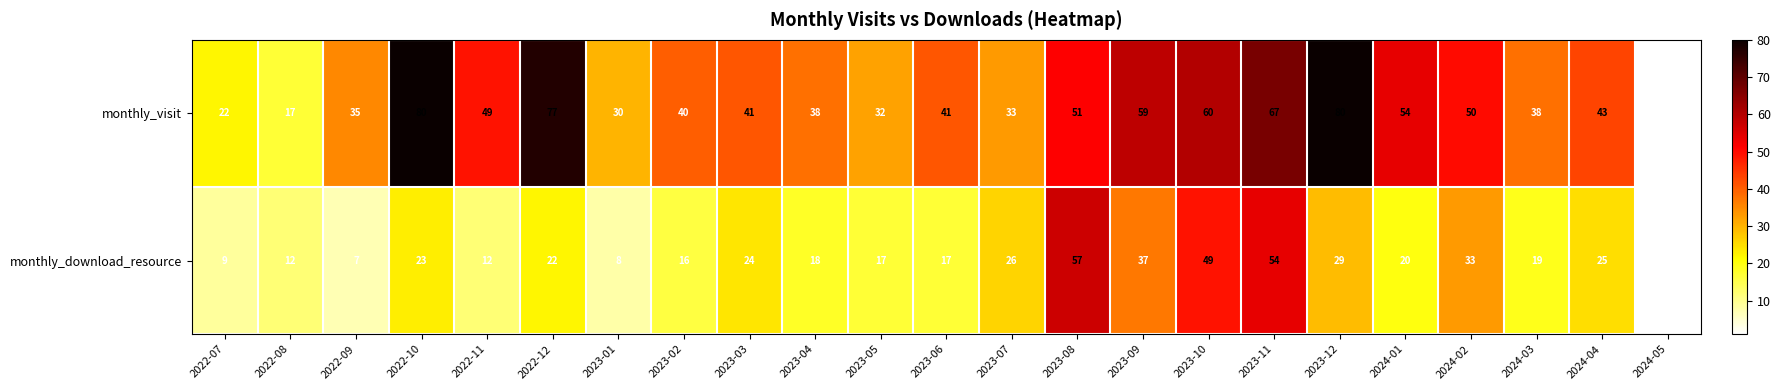

What is the average value of the monthly_visit series?

45